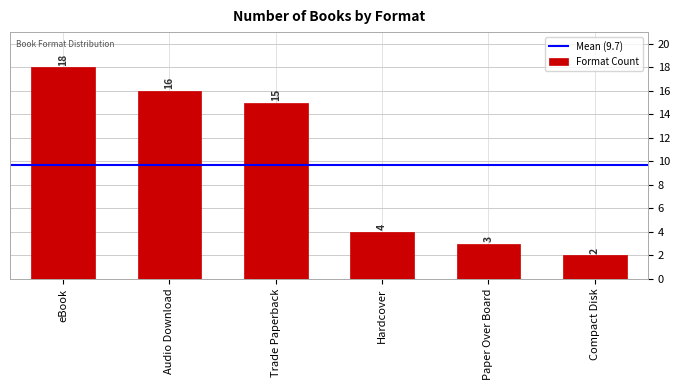

What is the difference between the maximum and minimum values?

16